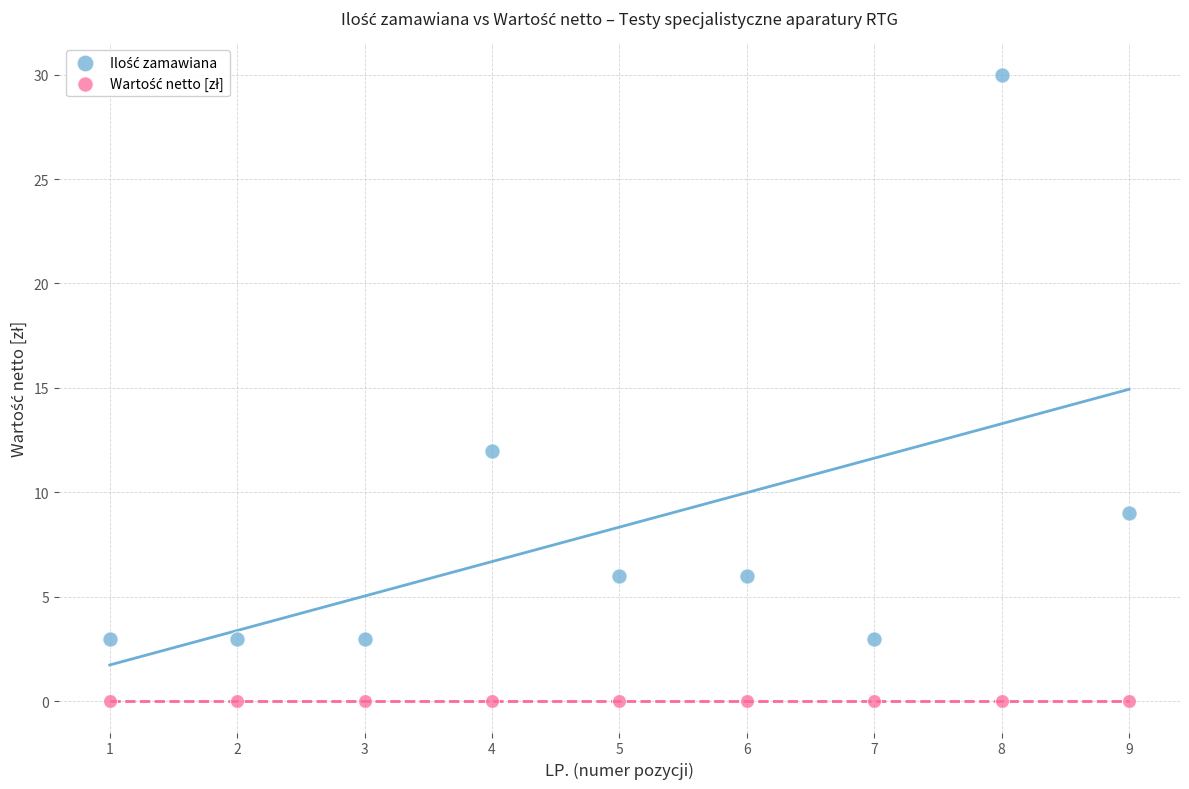

Across all series, what Y value is closest to 15?

12